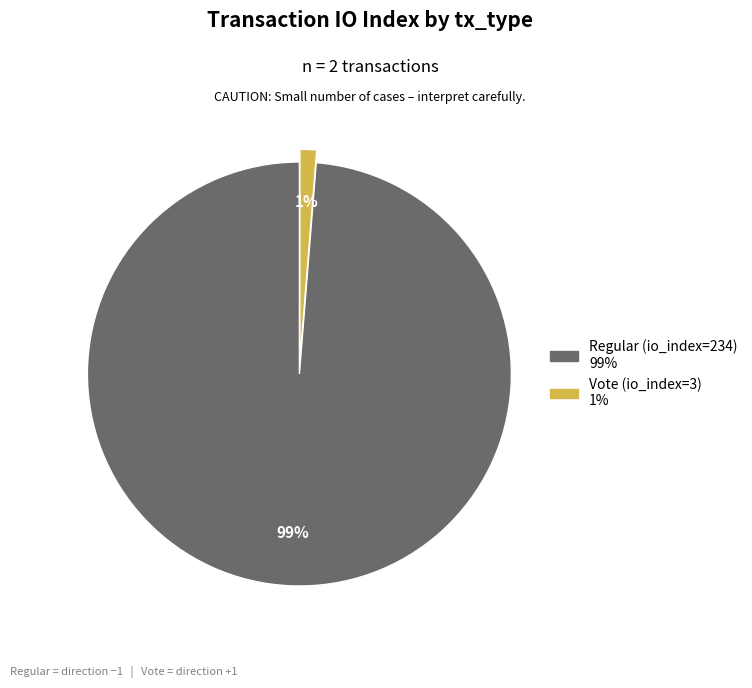

How many segments does this pie chart have?

2